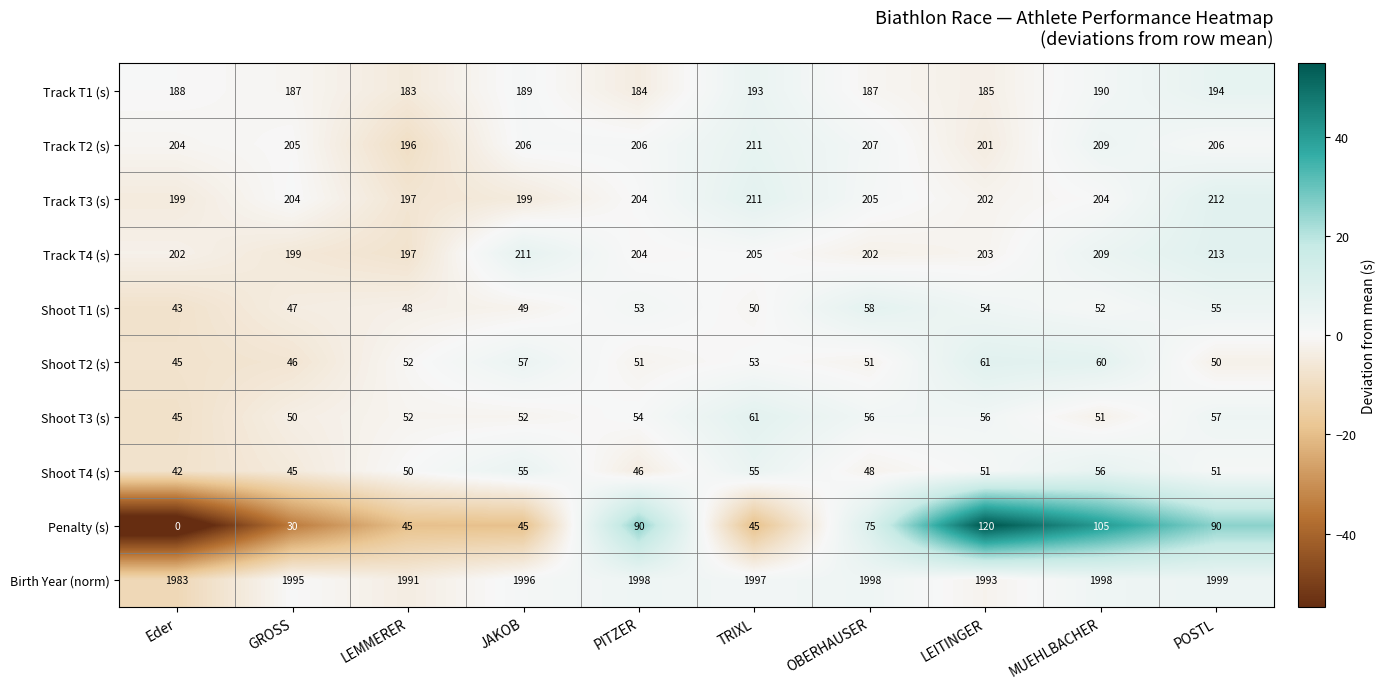

How many categories are shown in the chart?

10